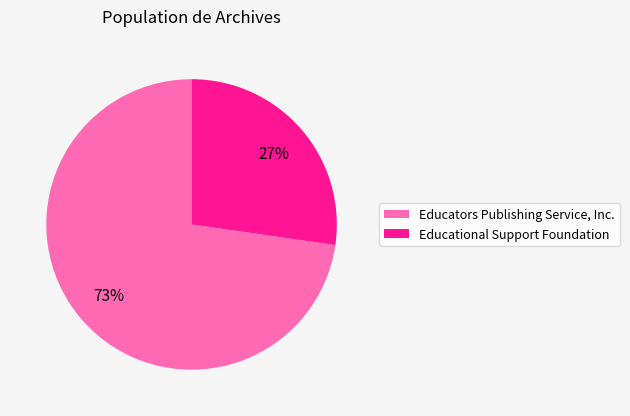

Rank the categories by value from lowest to highest.

Educational Support Foundation, Educators Publishing Service, Inc.